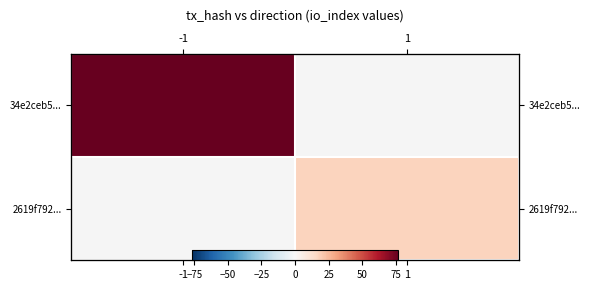

Which label corresponds to the largest value in the chart?

-1